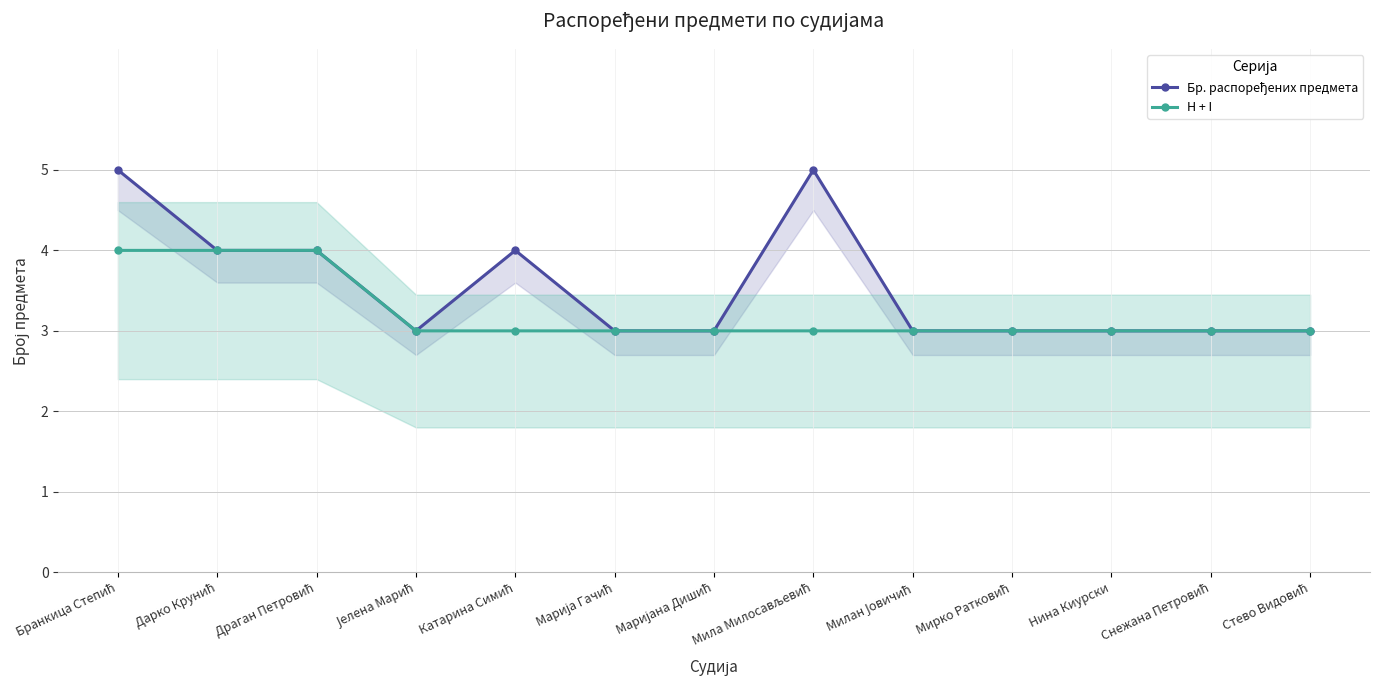

What is the value of the Бр. распоређених предмета point at the 6th from the left?

3